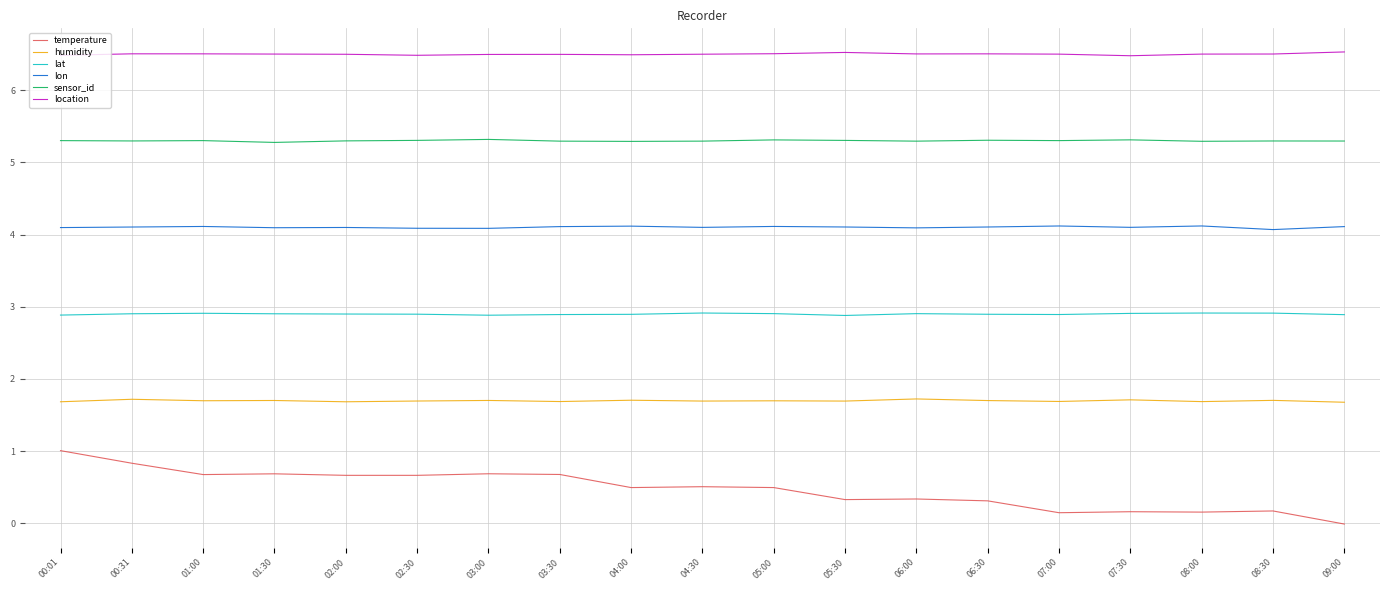

Rank the series at 04:00 from lowest to highest value.

temperature, humidity, lat, lon, sensor_id, location